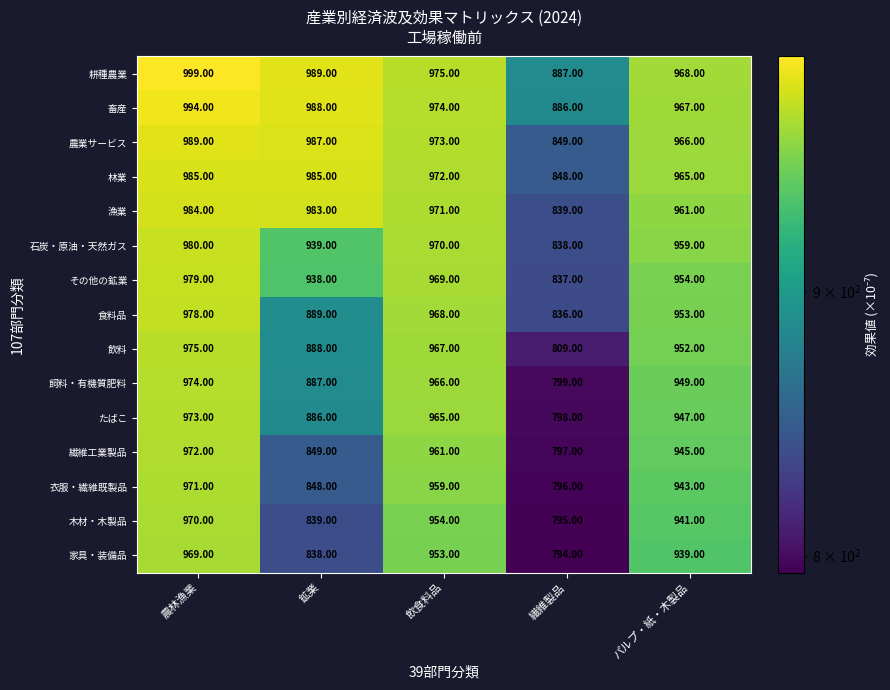

What is the total value across all series at 鉱業?

13733